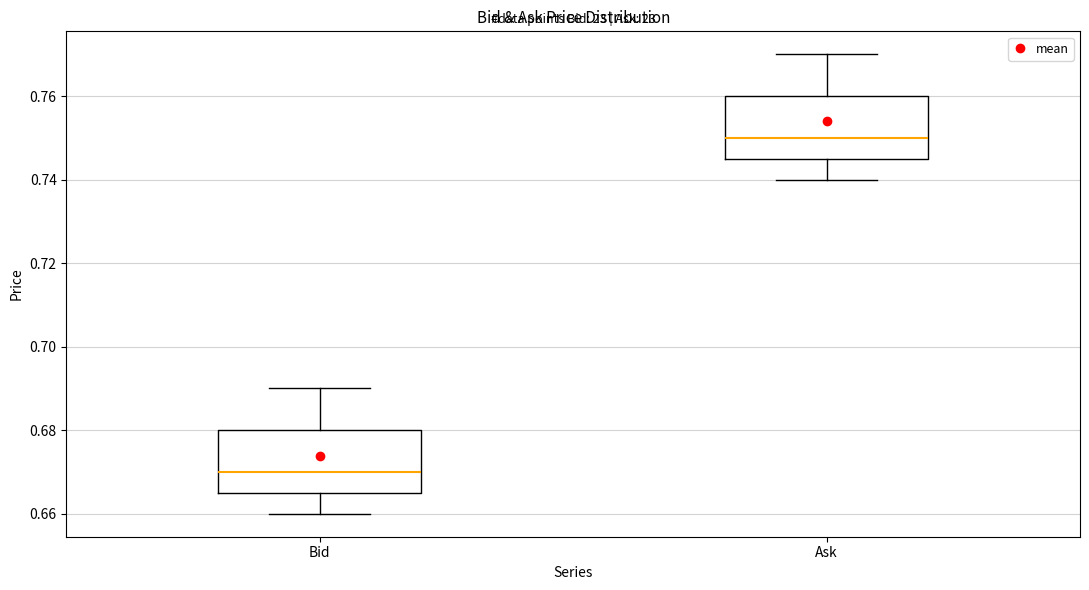

Which box has the highest median line?

Ask